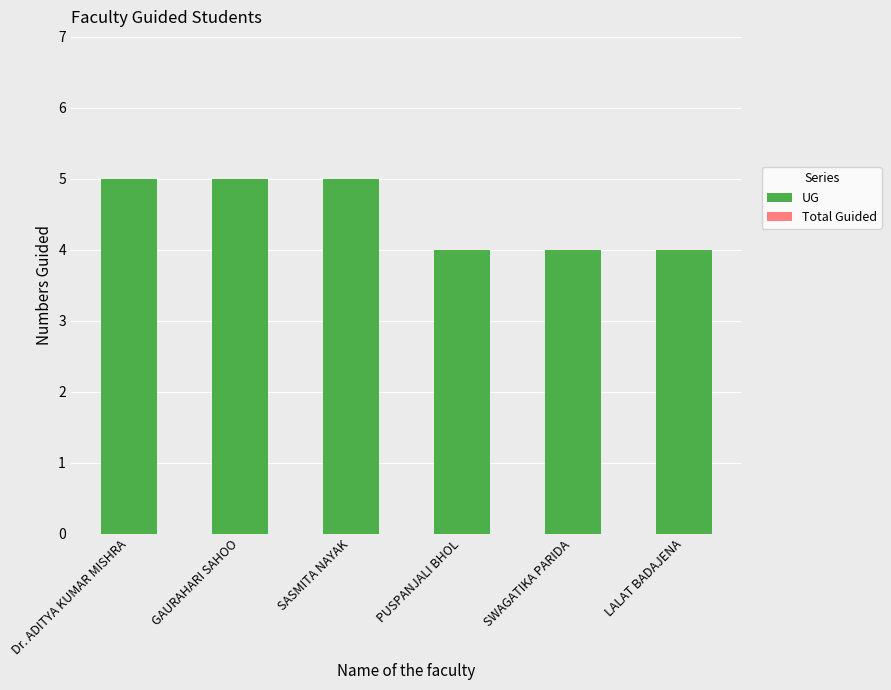

What is the maximum value shown in the chart?

5